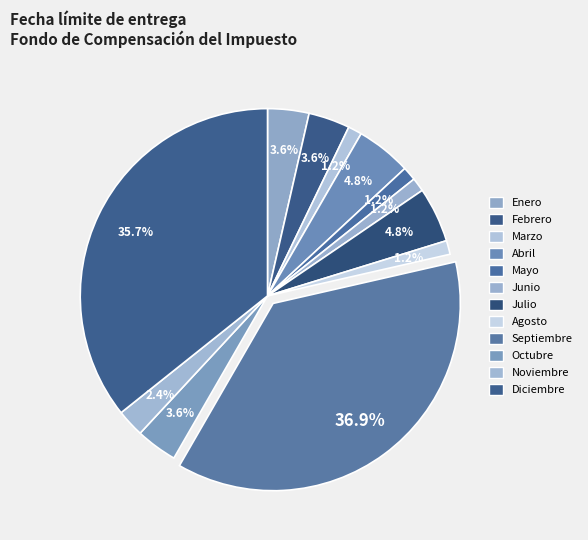

Is there any slice that represents more than half of the pie?

No